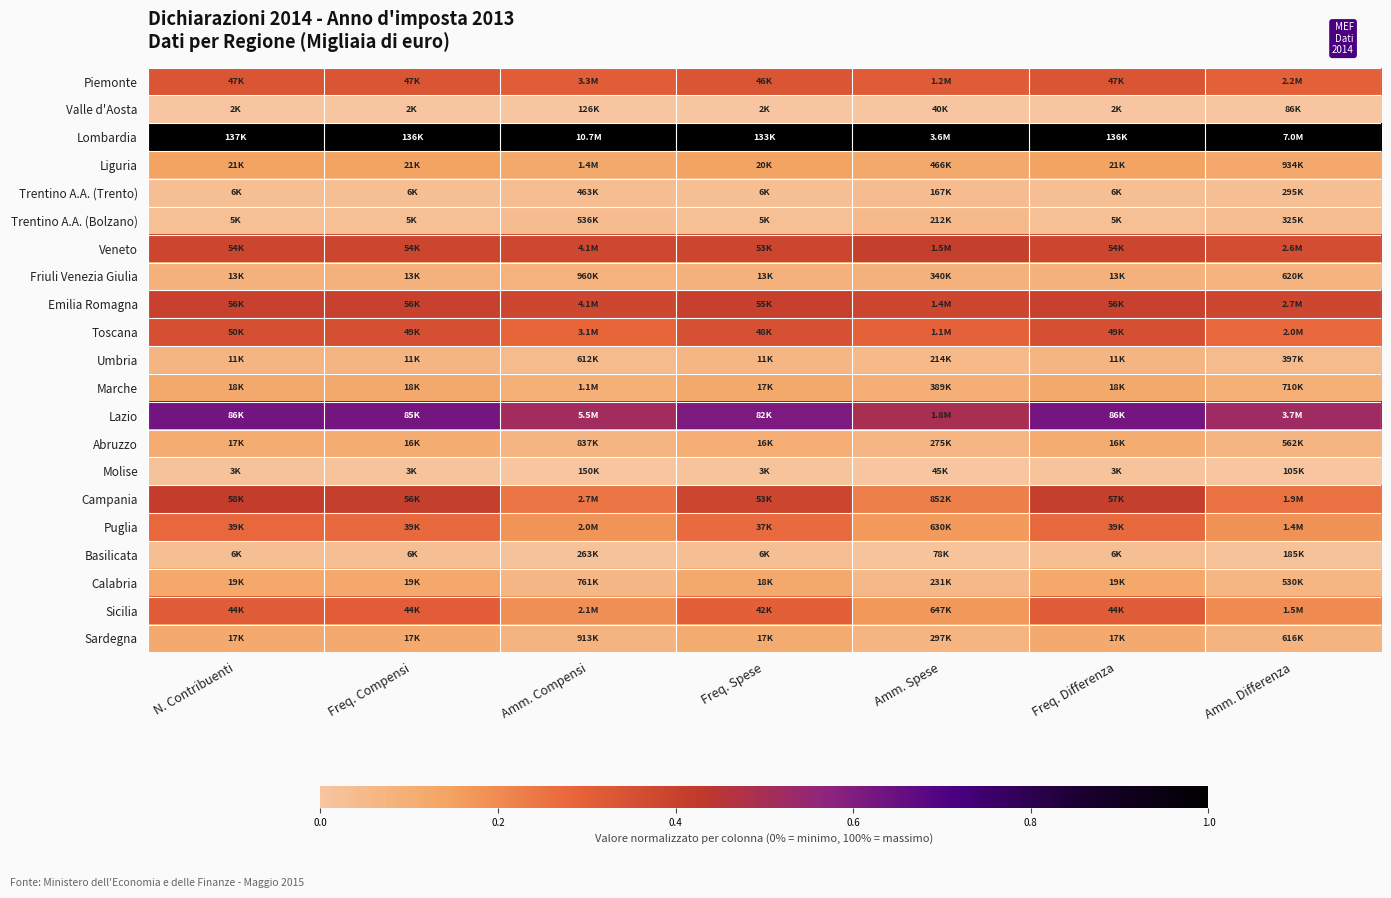

How many categories are shown in the chart?

7